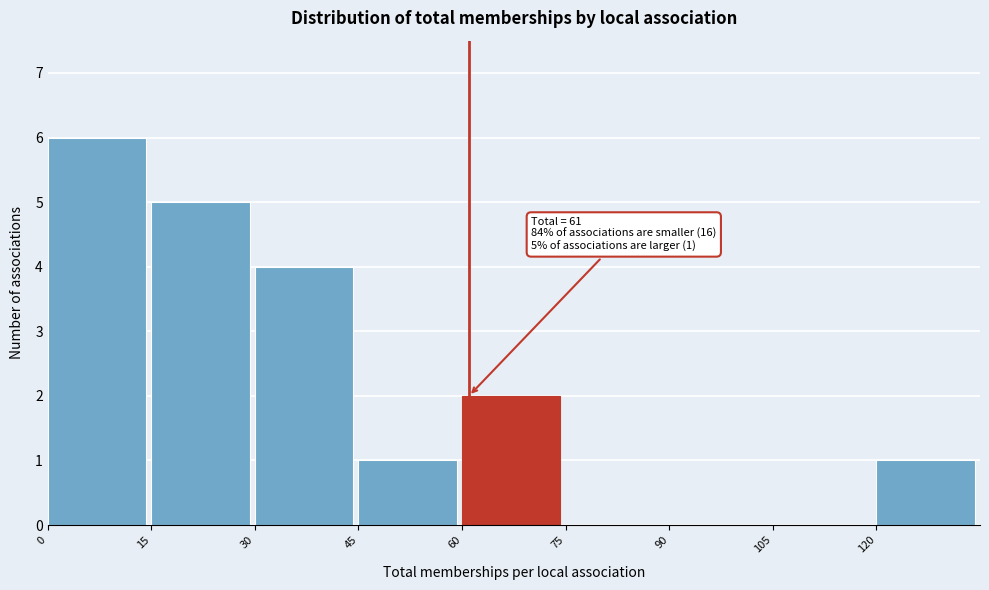

Which range on the x-axis has the tallest bar?

0 to 15